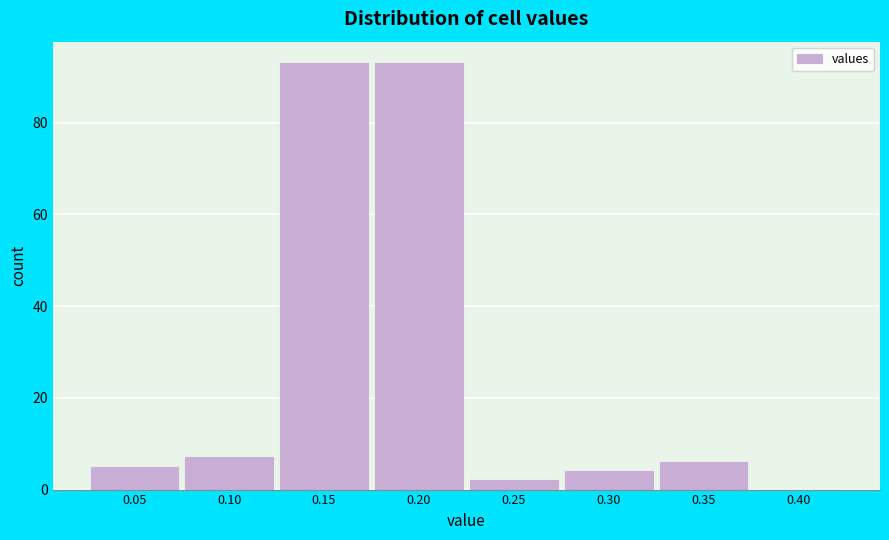

Reading left to right, list all the values displayed in this chart.

0.05=5	0.10=7	0.15=93	0.20=93	0.25=2	0.30=4	0.35=6	0.40=0